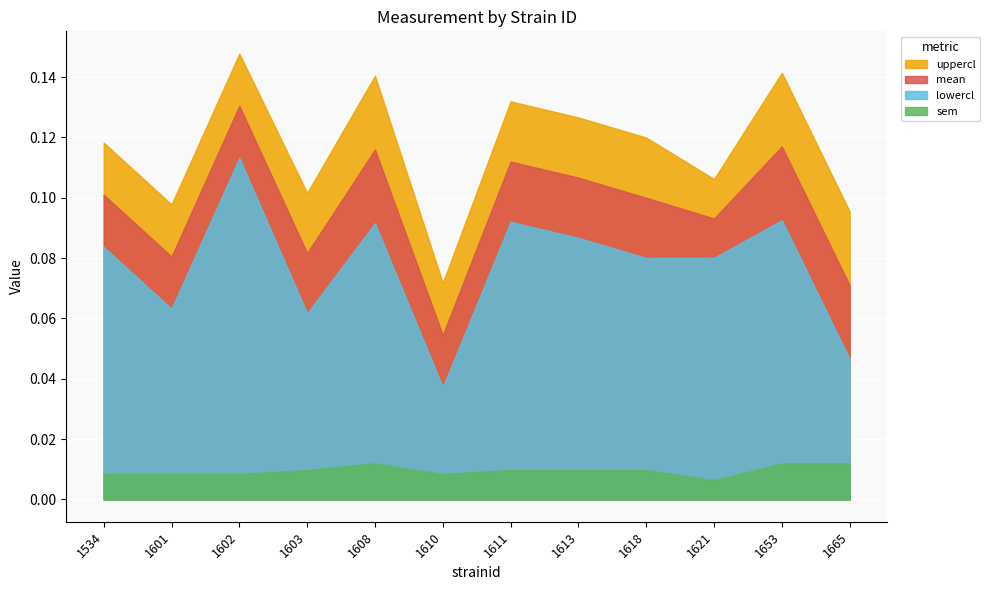

True or false: uppercl has a value of 0.0 at 1601.

False